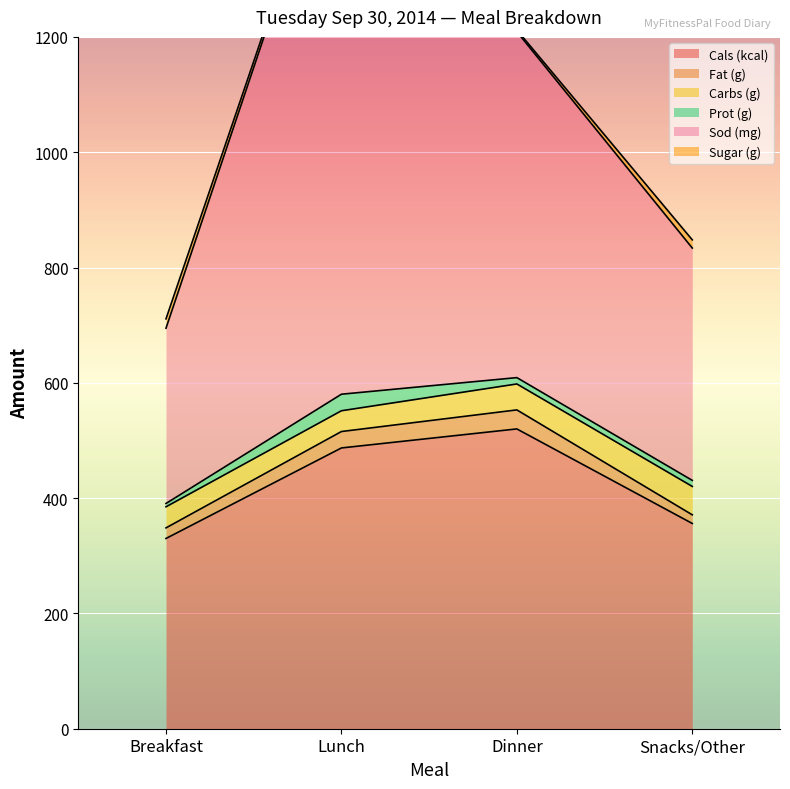

What is the approximate value of Cals (kcal) at Breakfast?

330